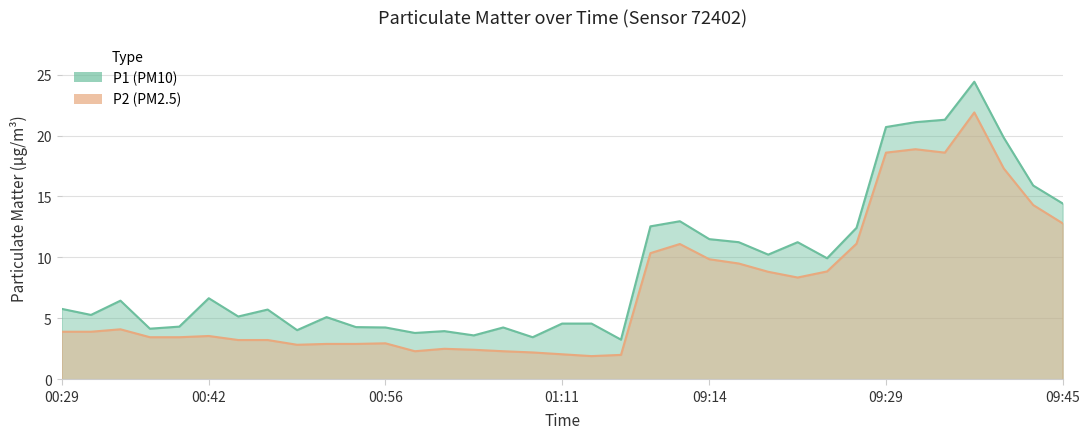

Where does the P1 series first go above 5?

00:29